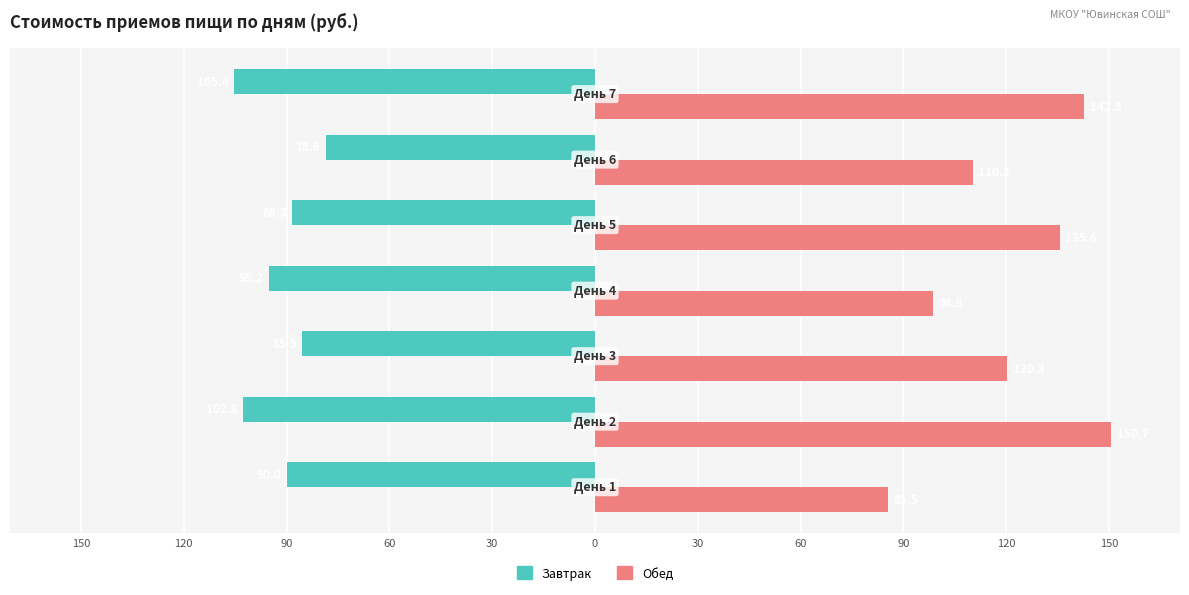

What are all the series names shown in the legend?

Завтрак, Обед